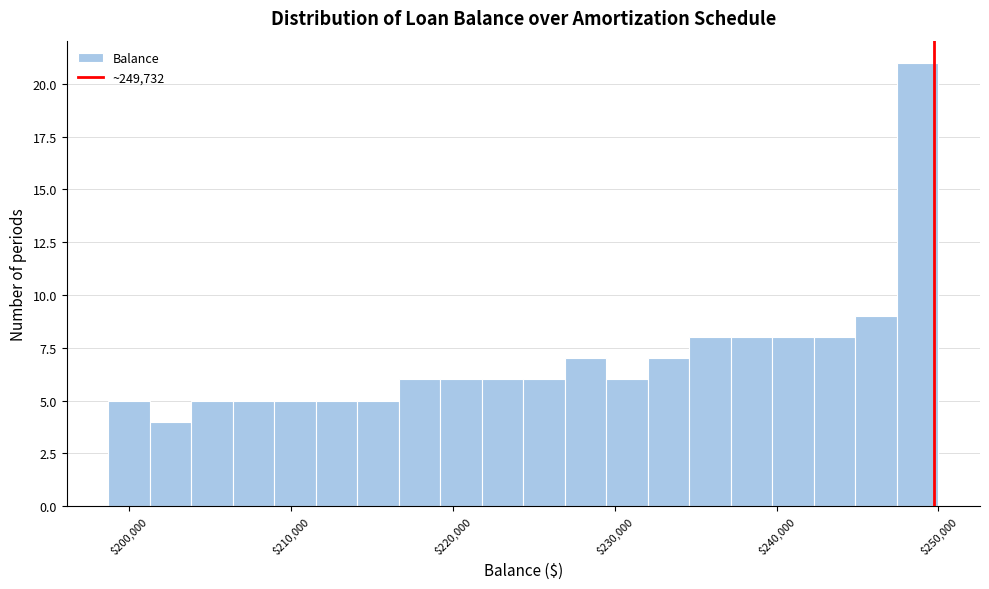

Read against the x-axis, roughly where is the centre of the tallest bar?

249000